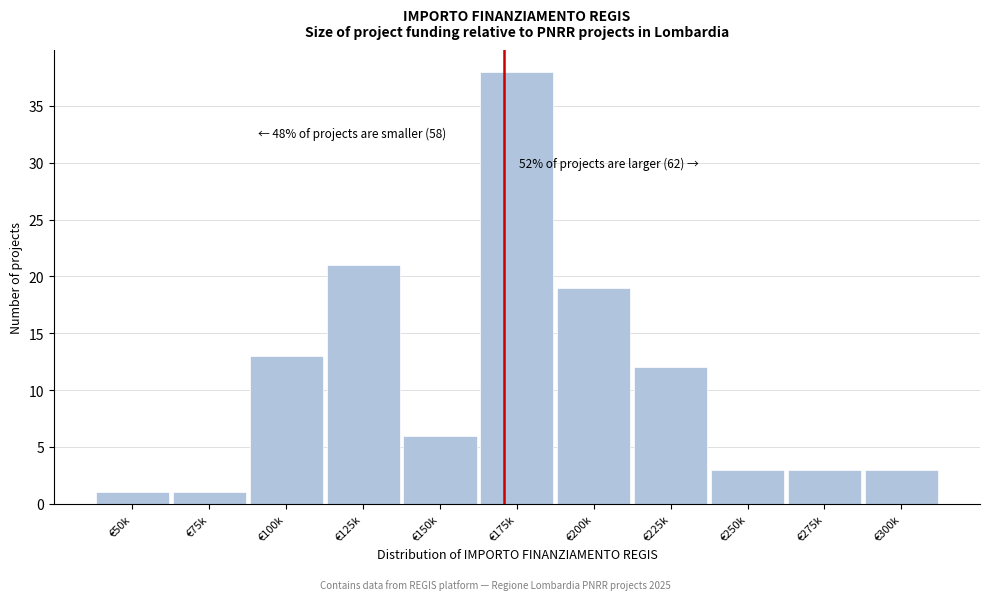

Reading left to right, what are all the values shown in this chart?

1	1	13	21	6	38	19	12	3	3	3